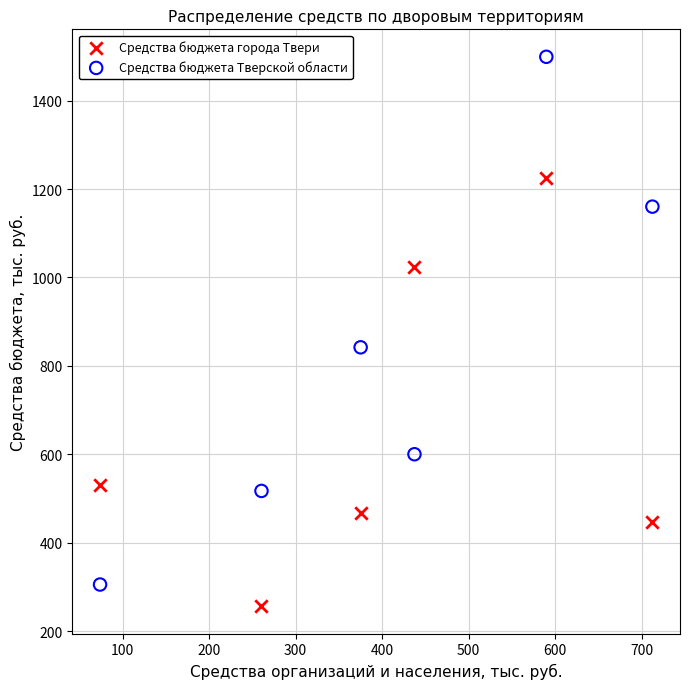

Across all data points, what is the average X value?

408.2